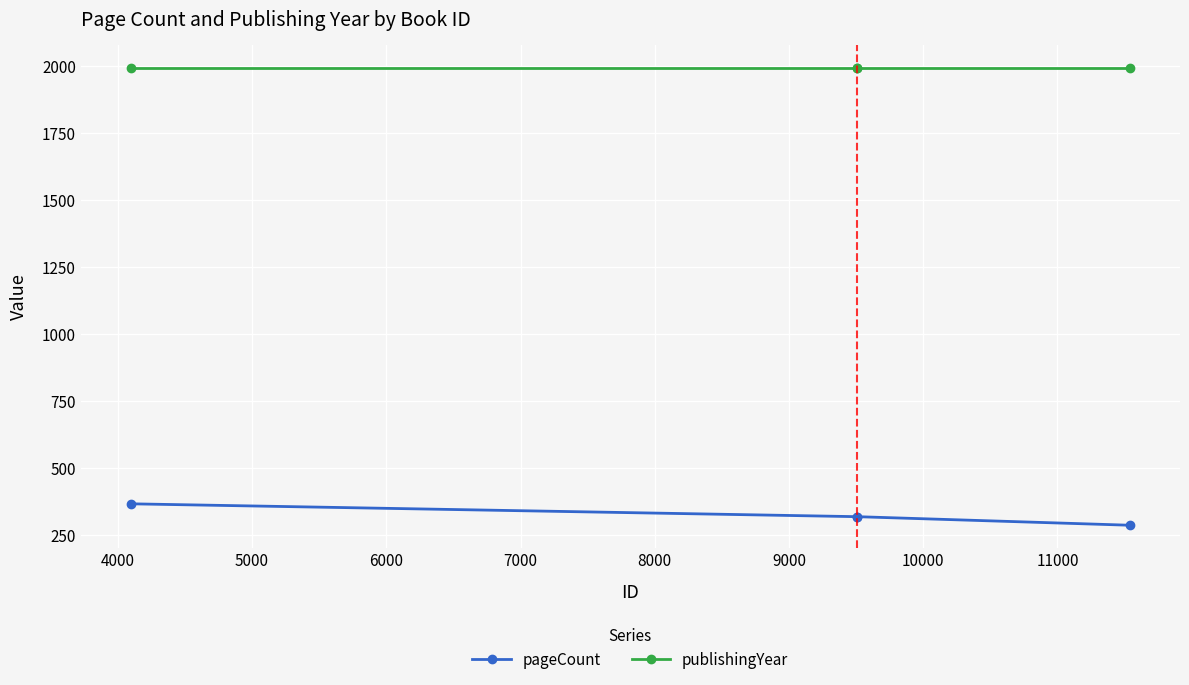

What is the sum of all publishingYear values?

7976